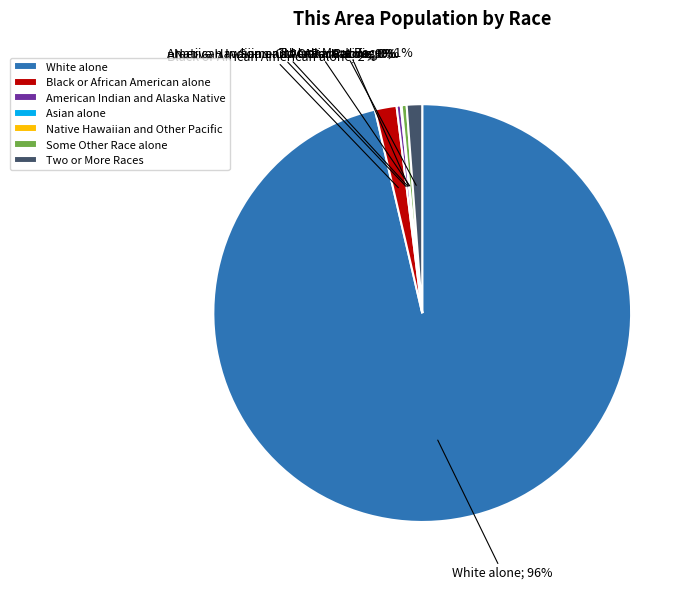

Is it true that White alone is 96% of the pie?

True